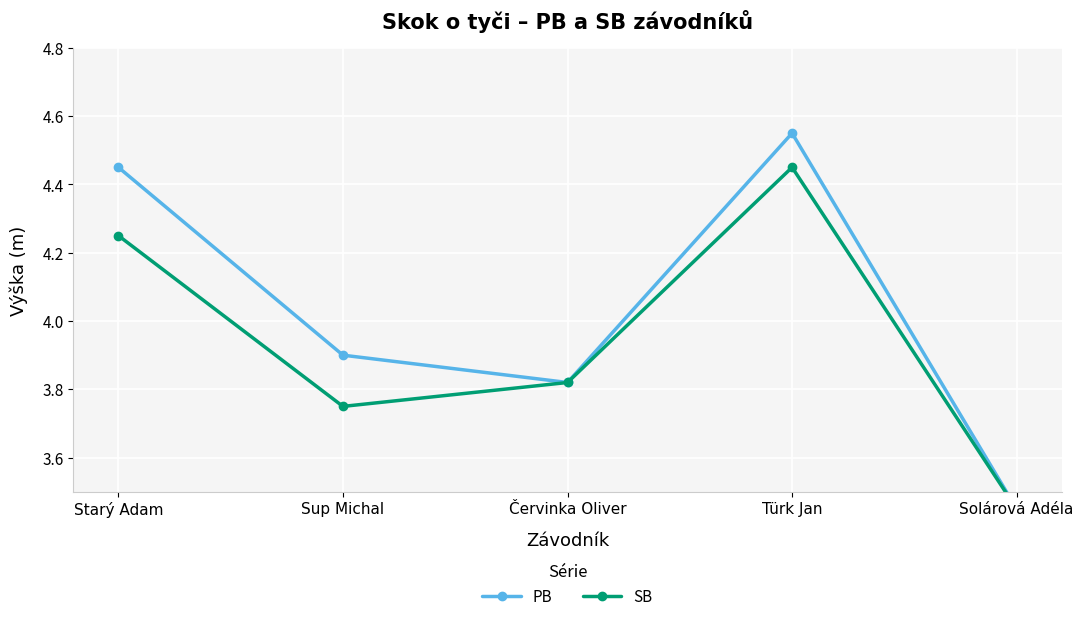

Where is the first local maximum for SB?

Türk Jan